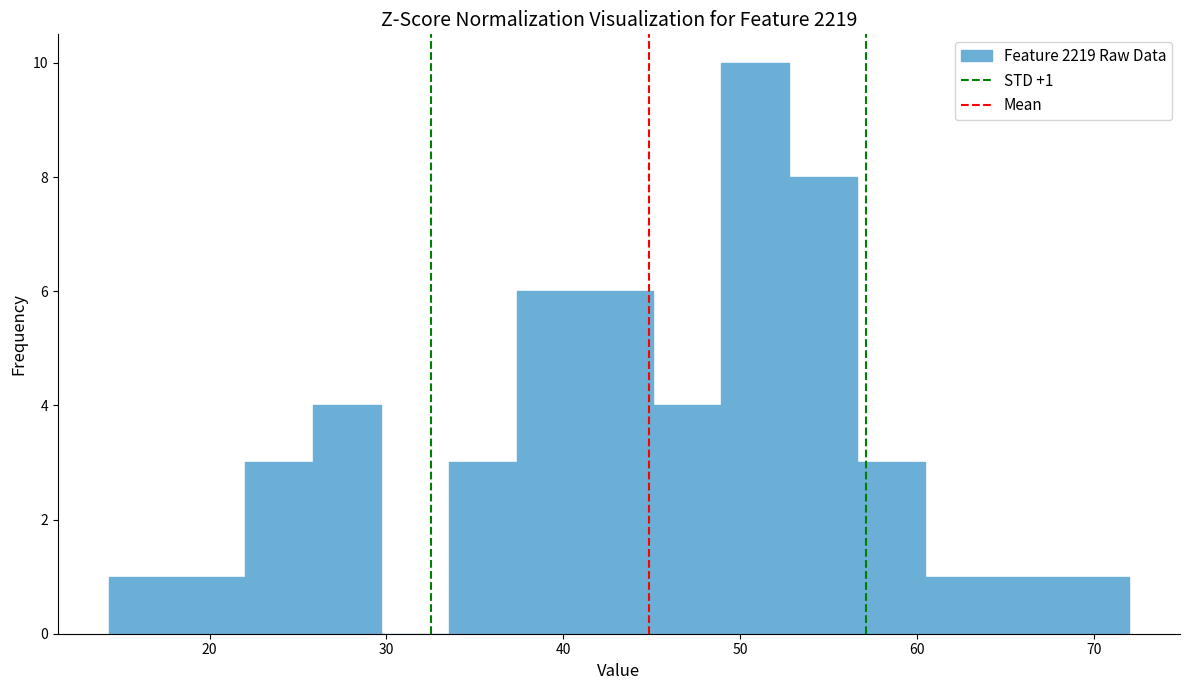

Read against the x-axis, roughly where is the centre of the tallest bar?

51